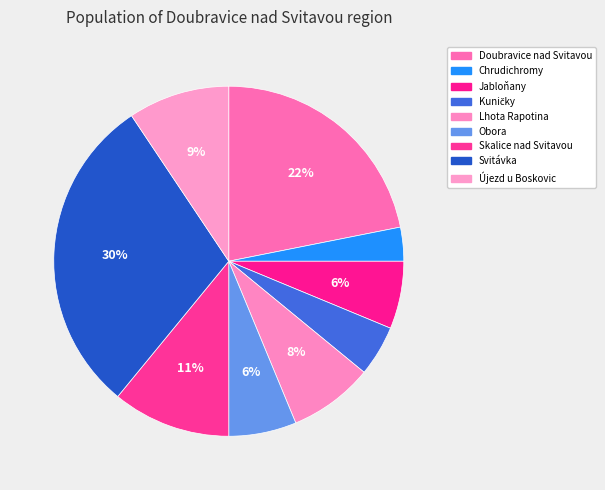

Do Svitávka and Doubravice nad Svitavou together represent more than half of the pie?

Yes